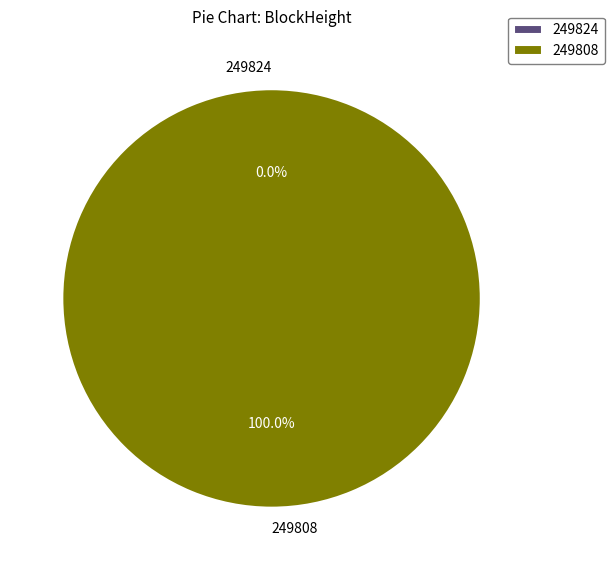

Which category accounts for the majority?

249808